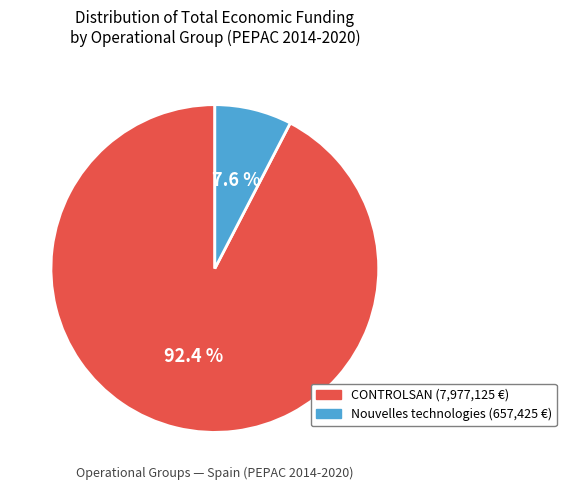

Does any single category account for the majority?

Yes